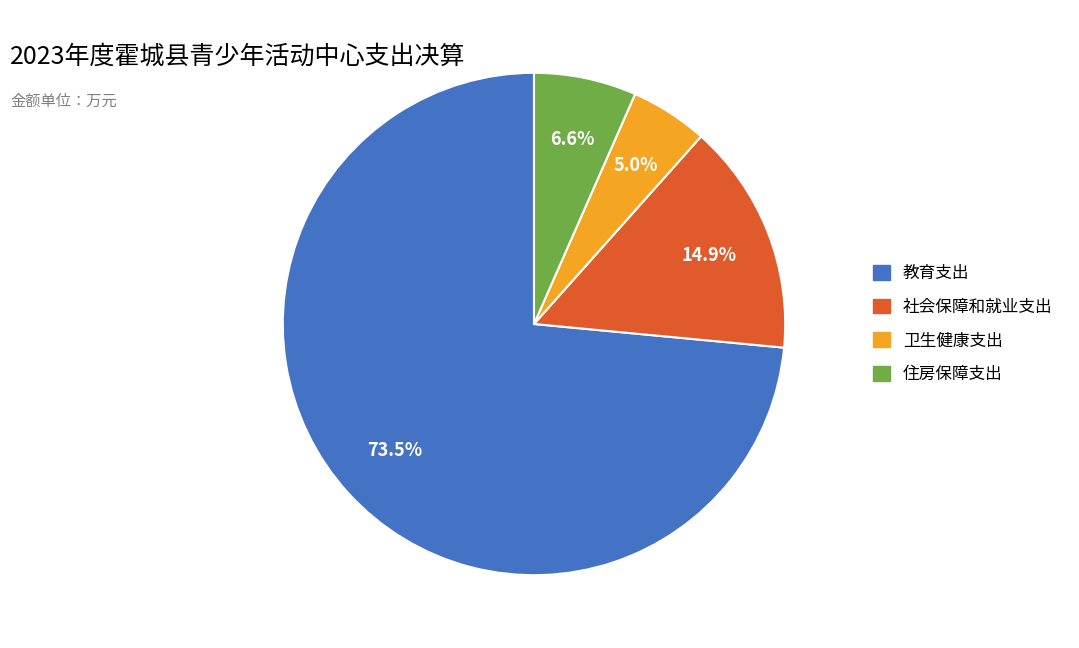

To the nearest percent, what is the combined percentage of 教育支出 and 住房保障支出?

80%